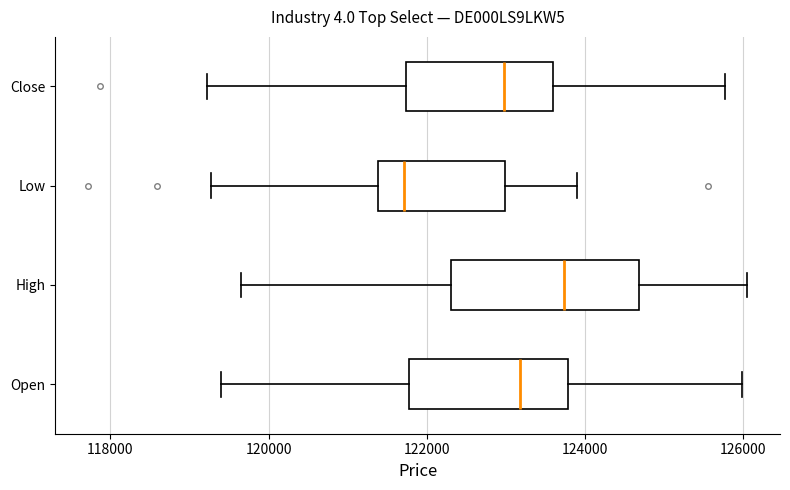

Reading bottom to top, read every box against the x-axis: the position of its median line, the range the box covers, and the ends of its whiskers. The values are not printed on the chart, so give them approximately, as read against the axis.

Open: median 123200, box 121800 to 123800, whiskers 119400 to 126000
High: median 123800, box 122400 to 124600, whiskers 119600 to 126000
Low: median 121800, box 121400 to 123000, whiskers 119200 to 124000
Close: median 123000, box 121800 to 123600, whiskers 119200 to 125800